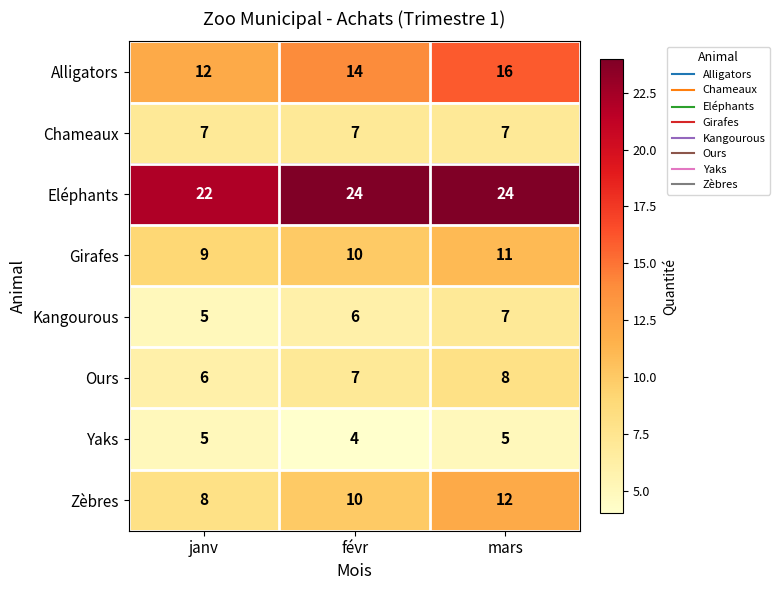

Count the Eléphants values in the range 22 to 24.

3